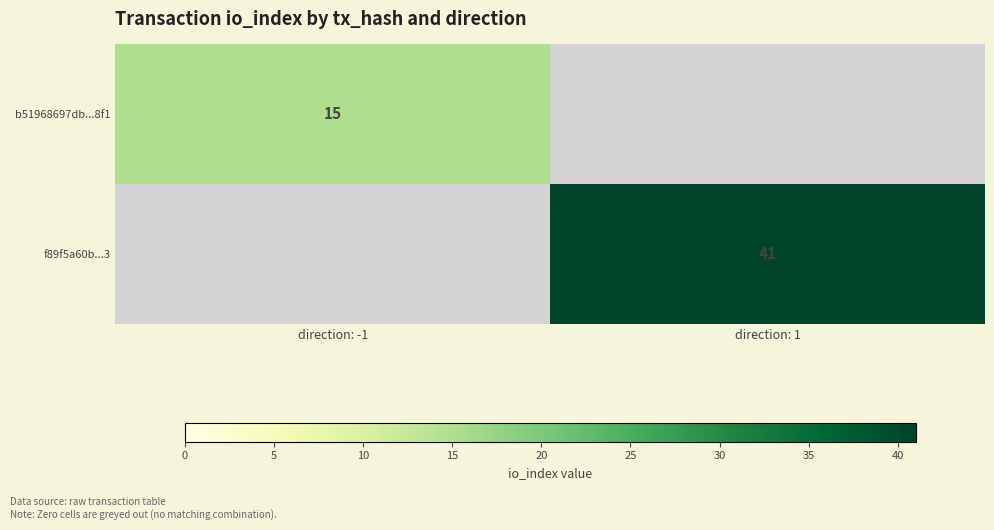

The f89f5a60b...3 series shows 16 at direction: 1. True or false?

False